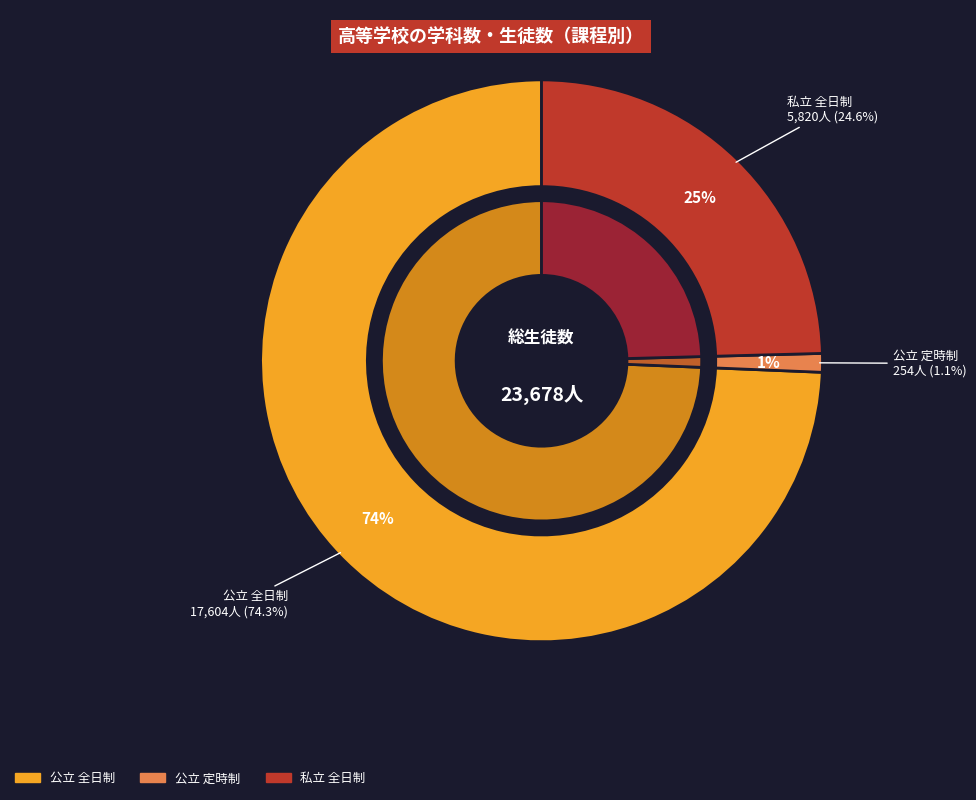

To the nearest percent, what is the difference between the 私立 全日制 and 公立 定時制 slice percentages?

24%